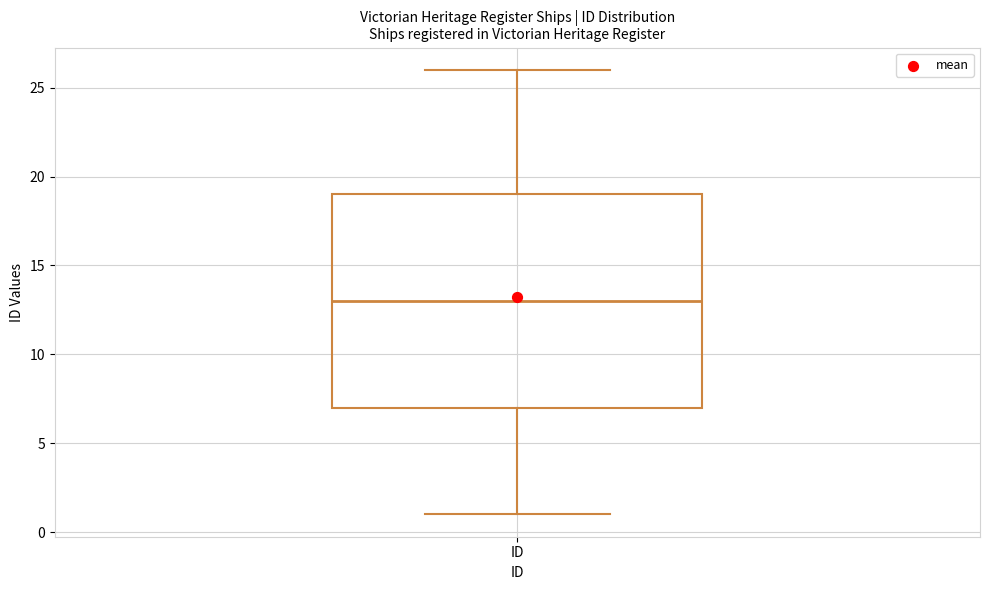

Transcribe this box plot: give where the median line is, the range the box spans, and where the two whiskers end, as read against the y-axis. The values are not printed on the chart, so give them approximately, as read against the axis.

median 13, box 7 to 19, whiskers 1 to 26